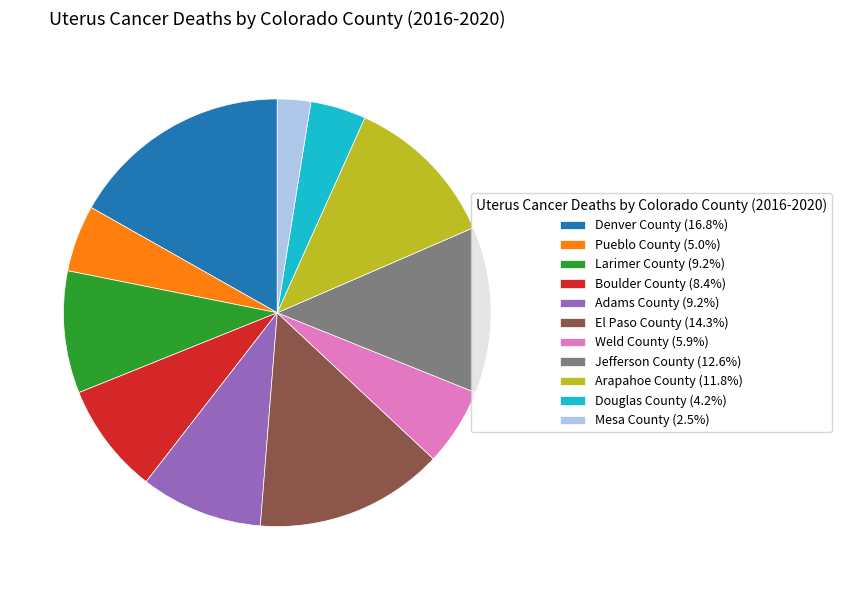

True or false: Weld County accounts for 6% of the total.

True